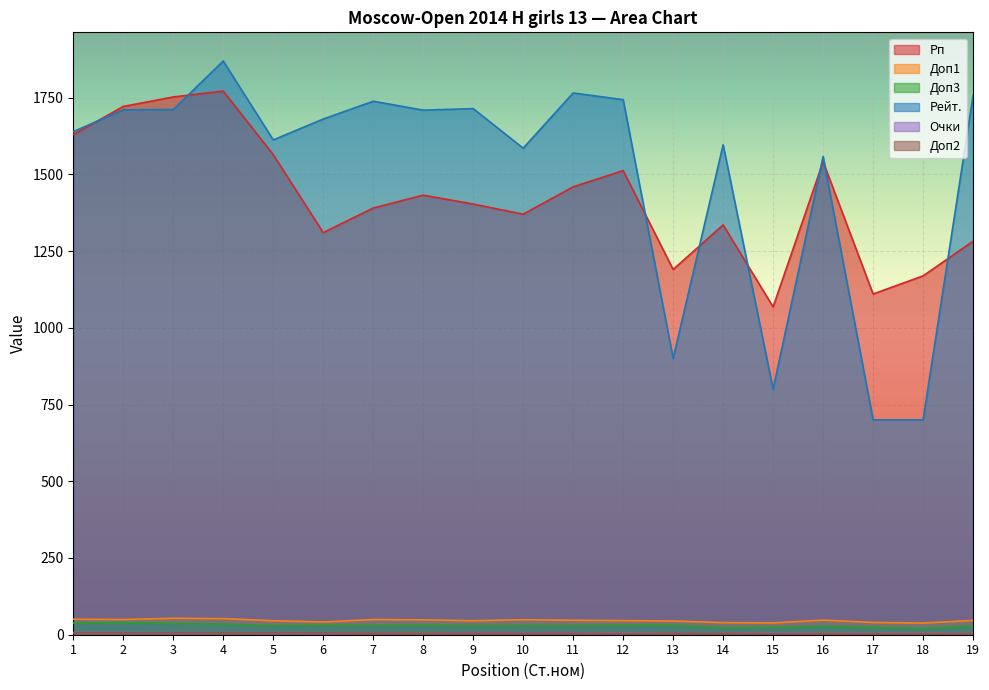

True or false: Очки and Доп2 intersect in this chart.

False